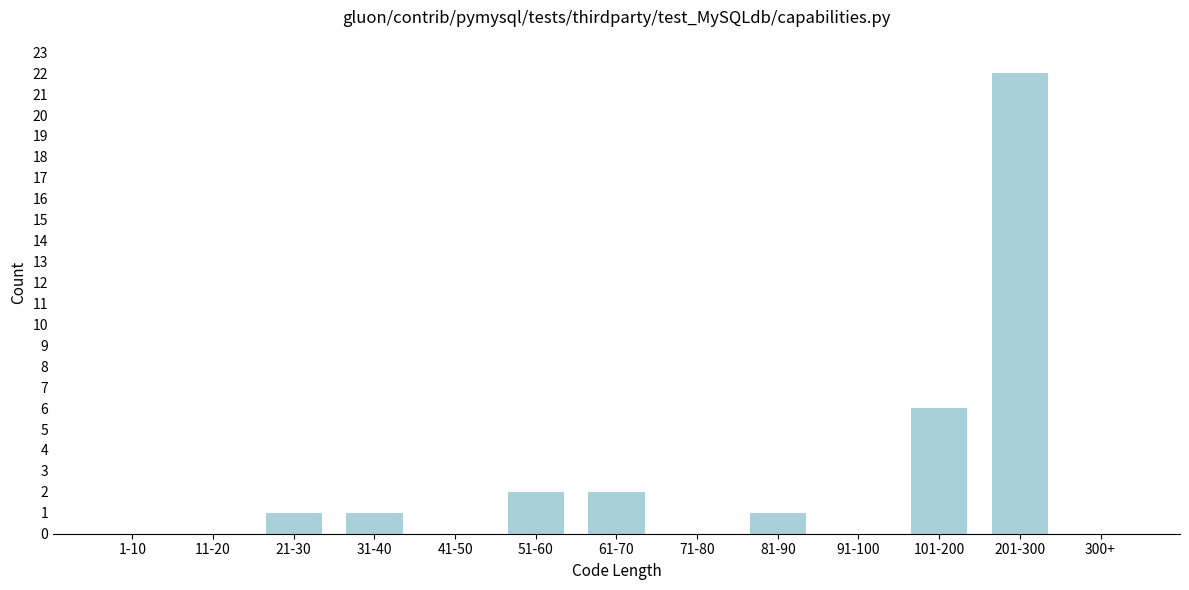

Reading left to right, list all the values displayed in this chart.

1-10=0	11-20=0	21-30=1	31-40=1	41-50=0	51-60=2	61-70=2	71-80=0	81-90=1	91-100=0	101-200=6	201-300=22	300+=0